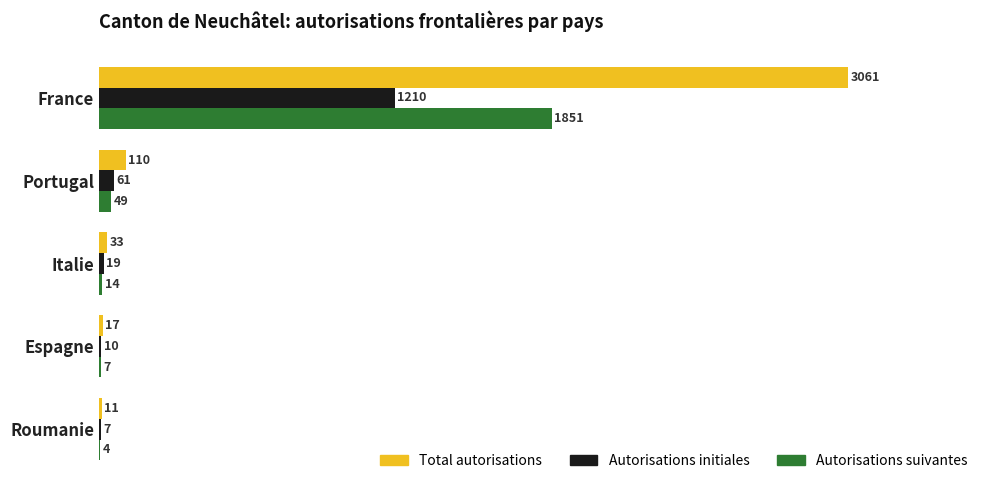

Count the number of categories in the chart.

5